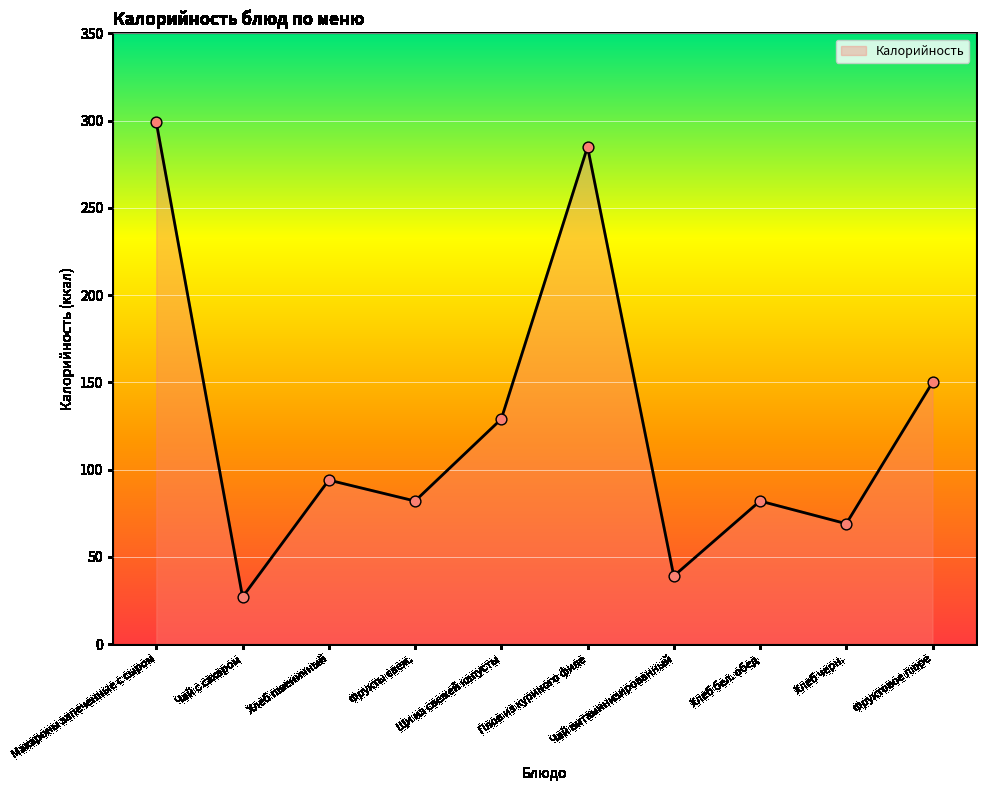

What is the ratio of the value at Фрукты свеж. to the value at Макароны запеченные с сыром?

0.3